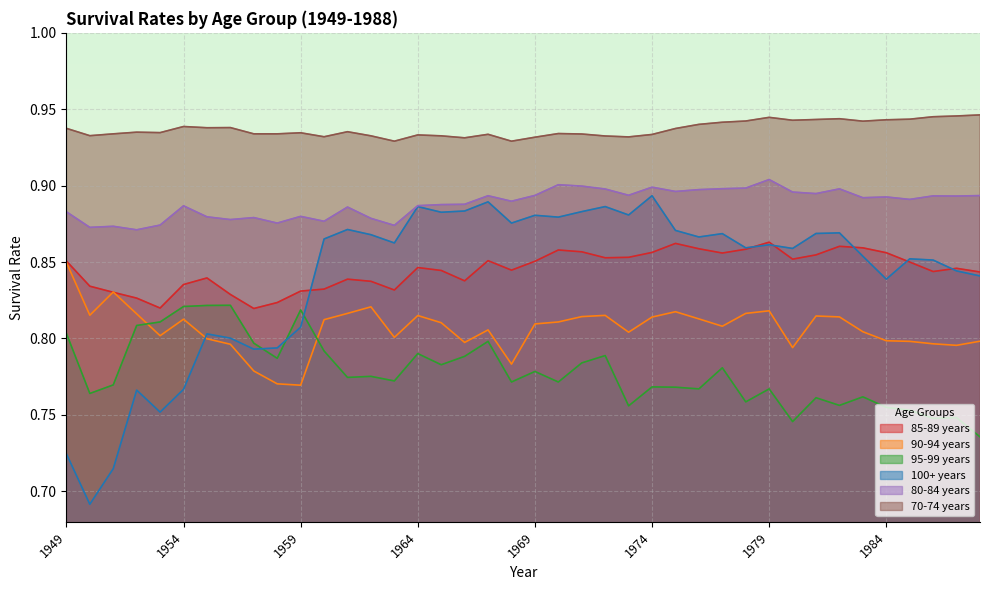

Count the 80-84 years values in the range 0 to 1.

40